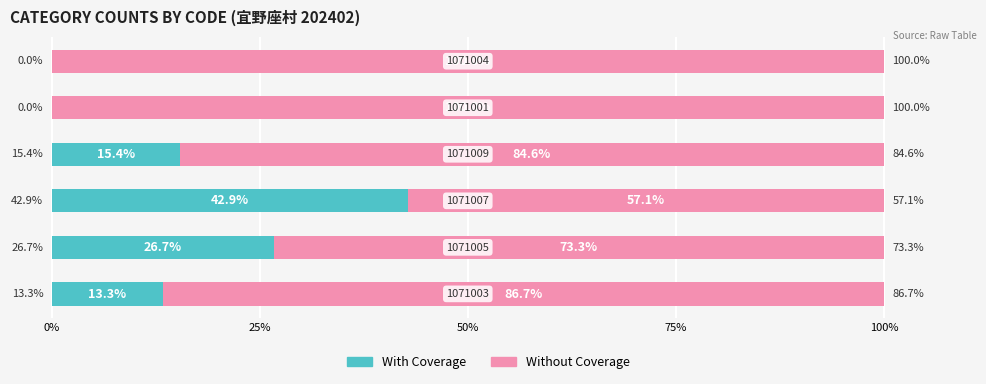

What is the maximum value for With Coverage?

42.9